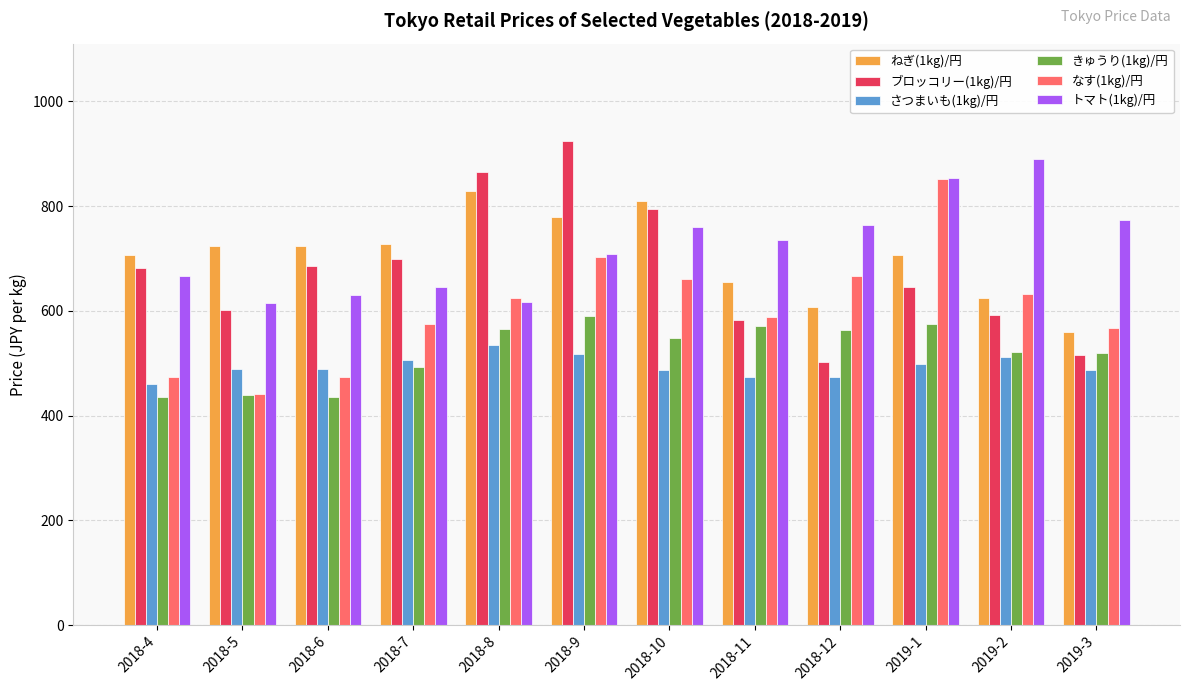

Is it true that さつまいも(1kg)/円 equals 499 at 2019-1?

True